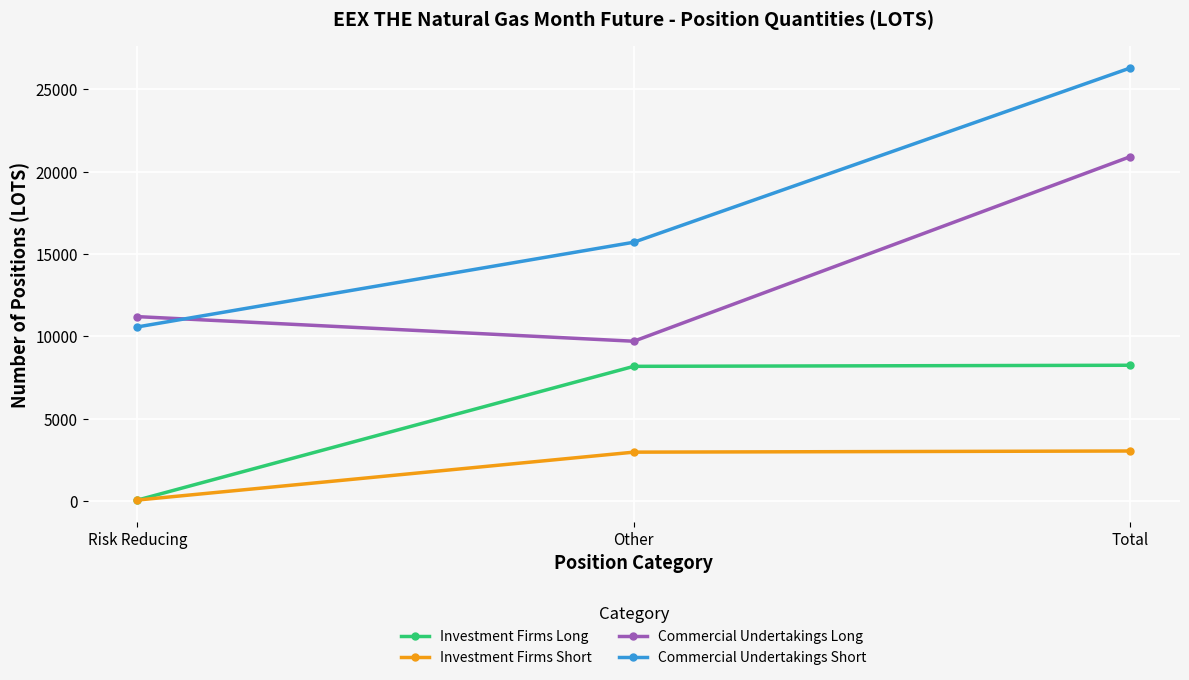

What is the difference between the maximum and second lowest values in the Commercial Undertakings Short series?

10575